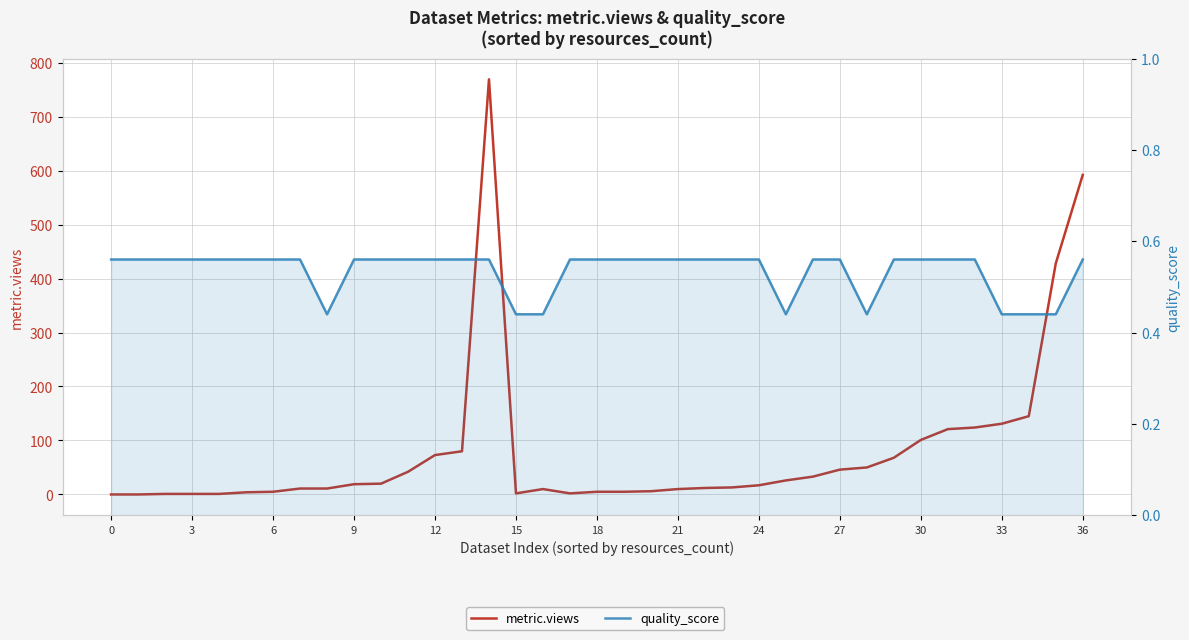

After their last crossing, which series has the higher values: metric.views or quality_score?

metric.views